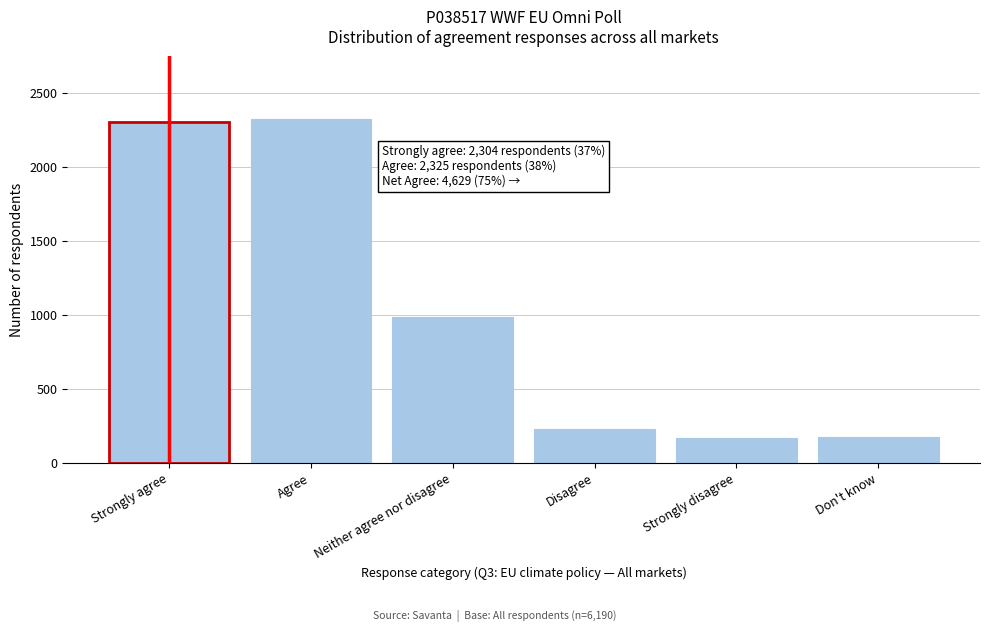

What is the maximum value shown in the chart?

2325